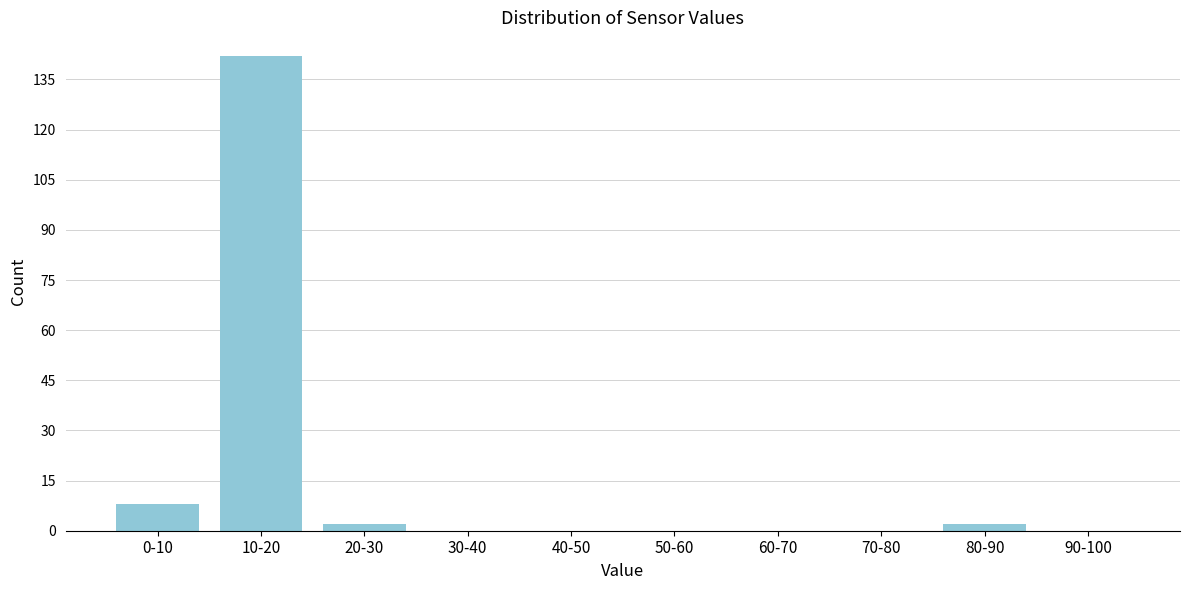

Reading right to left, extract all data points from this chart.

90-100=0	80-90=2	70-80=0	60-70=0	50-60=0	40-50=0	30-40=0	20-30=2	10-20=142	0-10=8